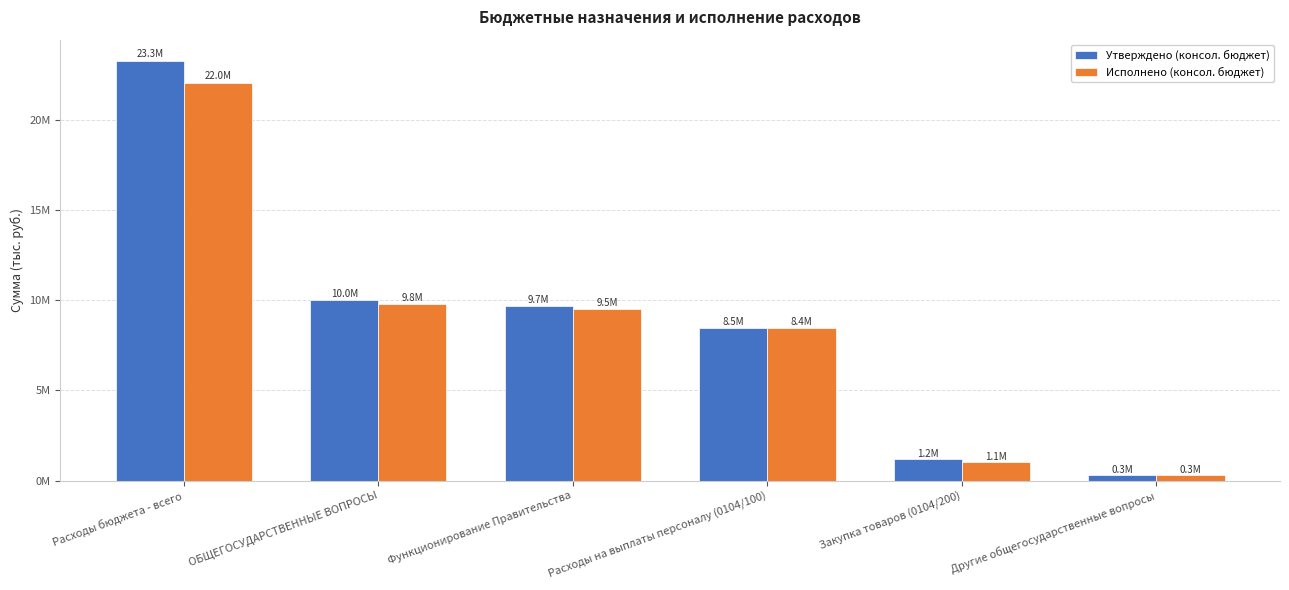

At which label does Исполнено (консол. бюджет) reach its minimum?

Другие общегосударственные вопросы